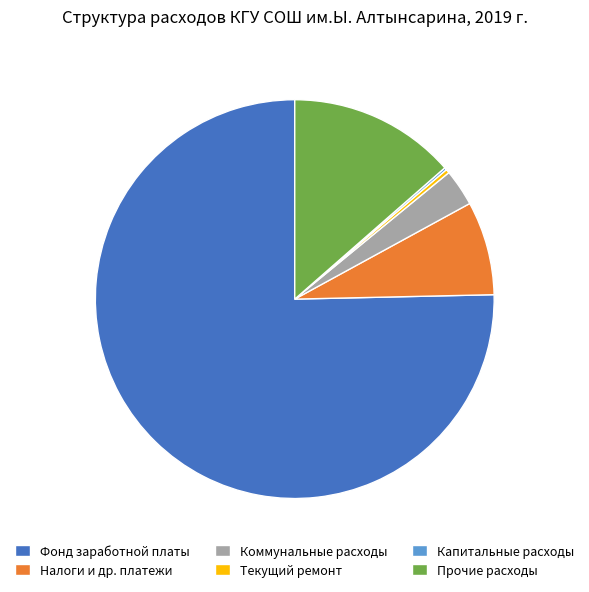

Is it true that Налоги и др. платежи is 8% of the pie?

True